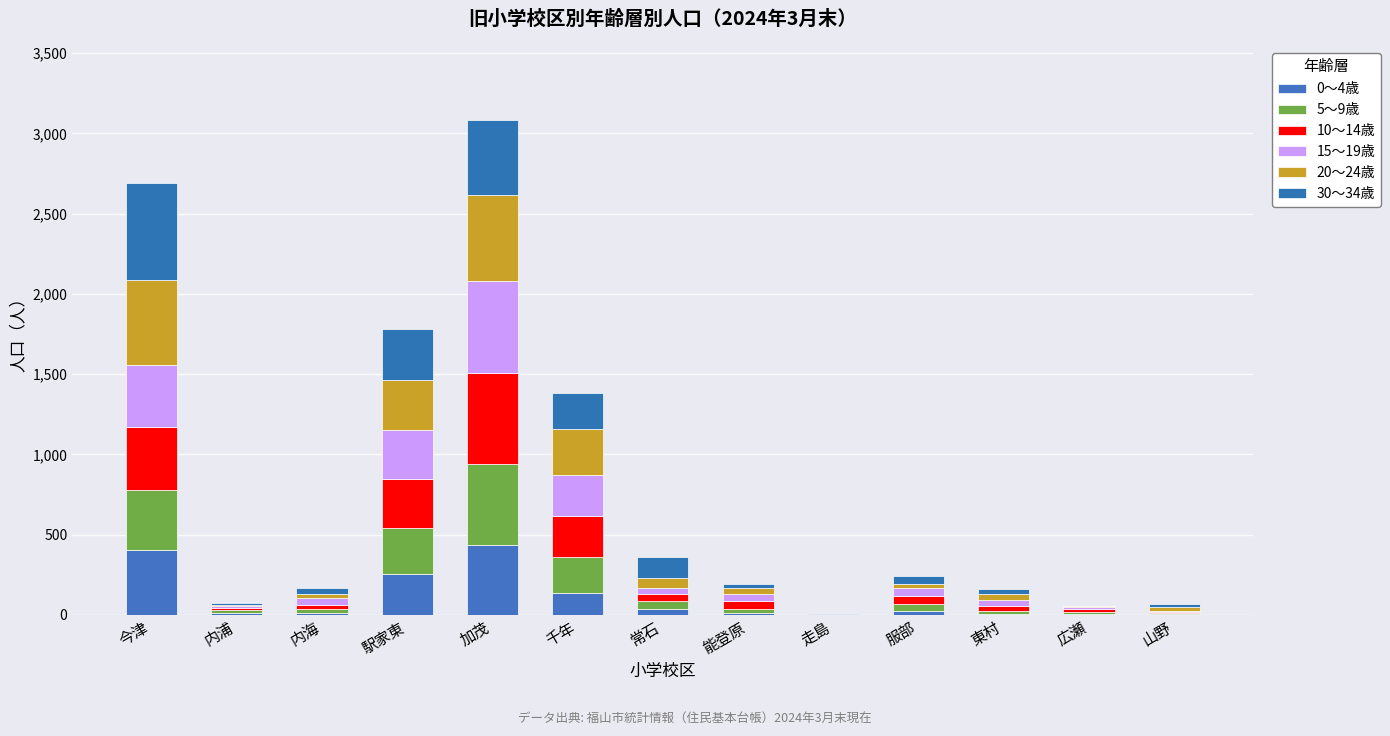

What is the average value of the 30～34歳 series?

147